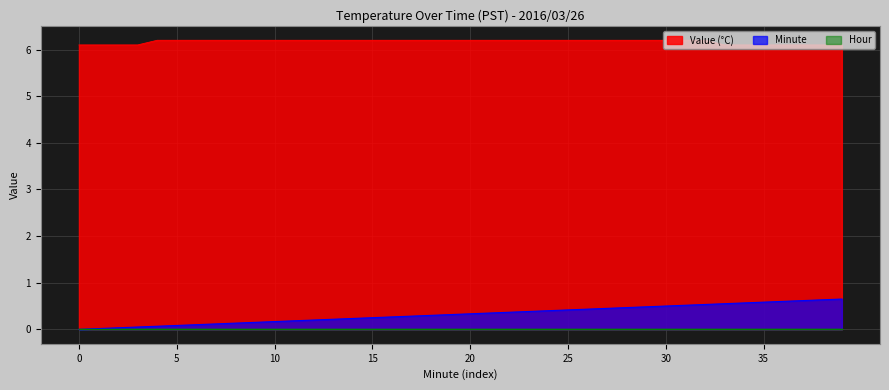

What value does the Value (°C) series have at 6?

6.2